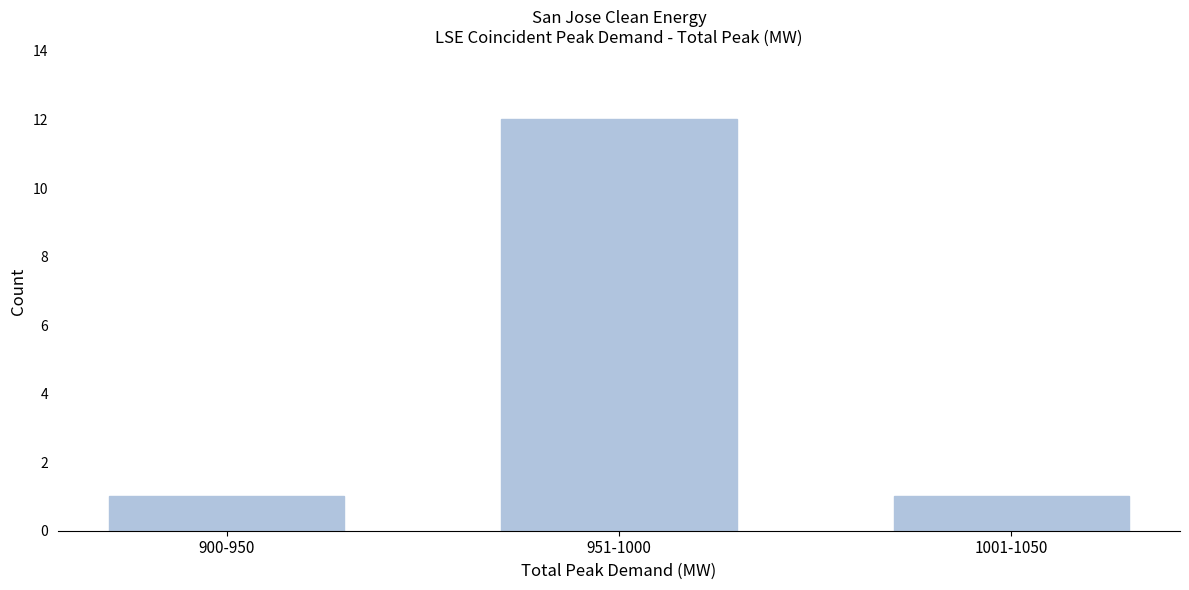

Reading right to left, extract all data points from this chart.

1001-1050=1	951-1000=12	900-950=1